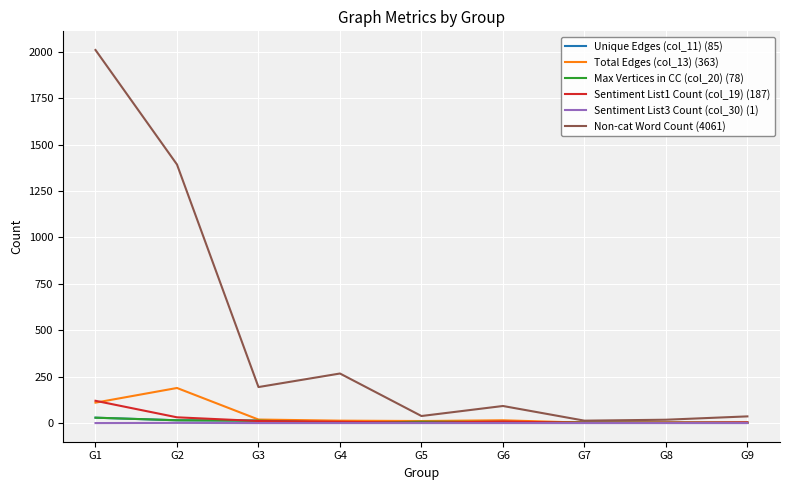

What is the difference between the maximum and minimum values in the Sentiment List3 Count (col_30) (1) series?

1